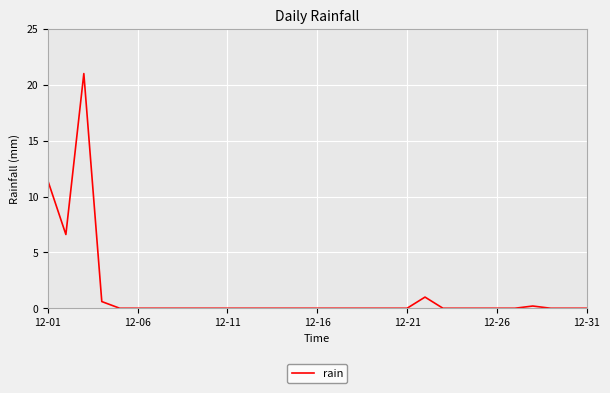

What is the difference between the maximum and minimum values?

21.0